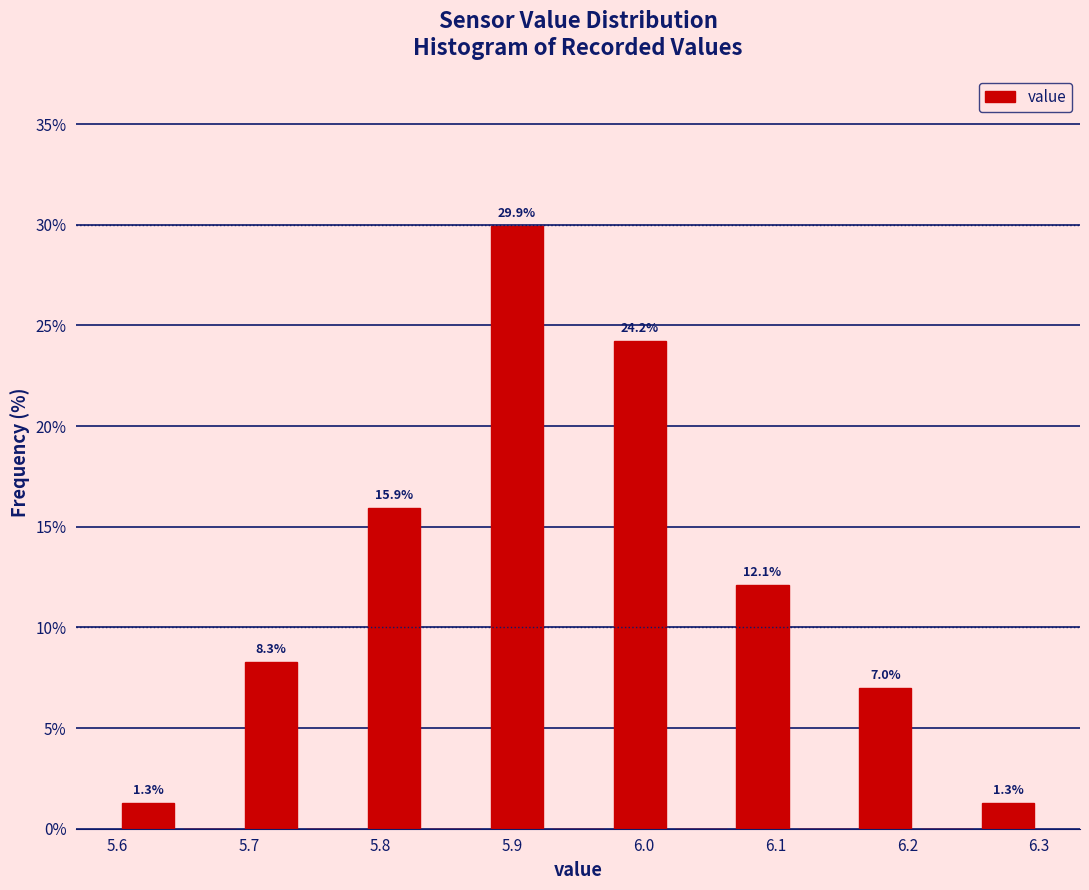

Over which range of the x-axis is the bar tallest?

5.88 to 5.93